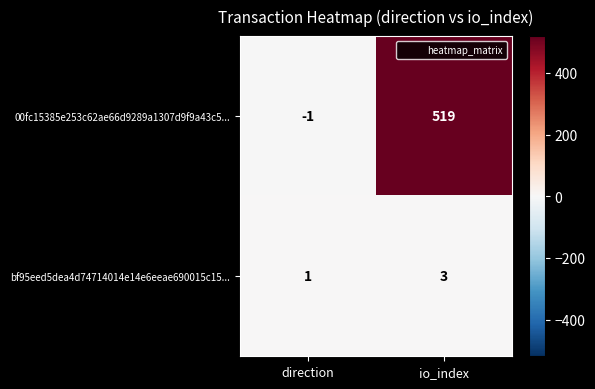

How many data points in bf95eed5dea4d74714014e14e6eeae690015c15... are less than 3?

1